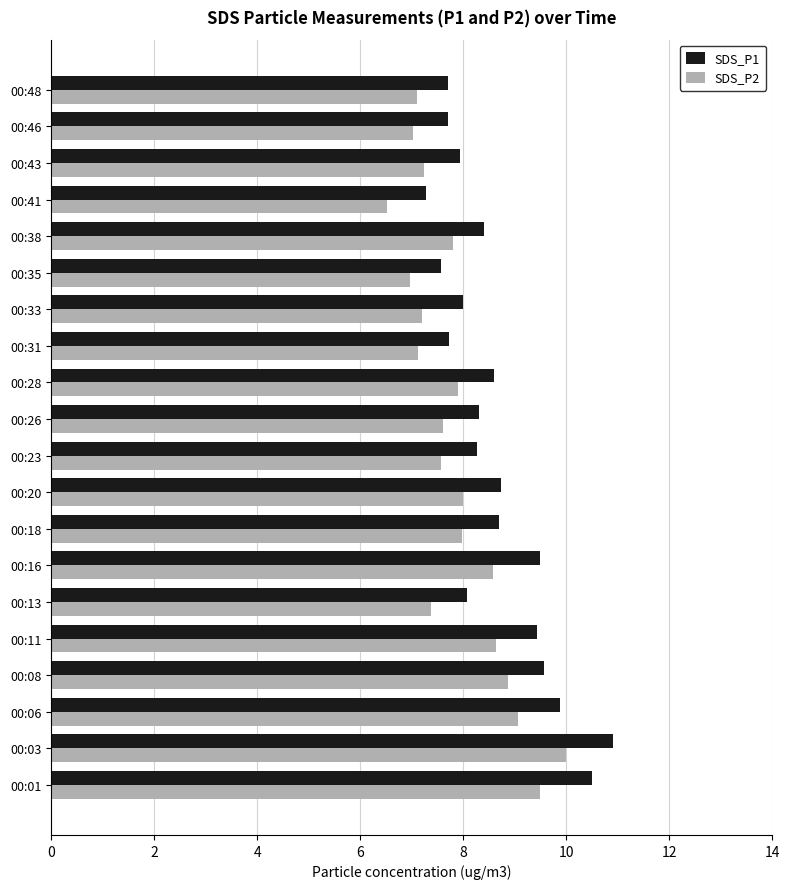

What is the difference between the maximum and second lowest values in the SDS_P2 series?

3.0